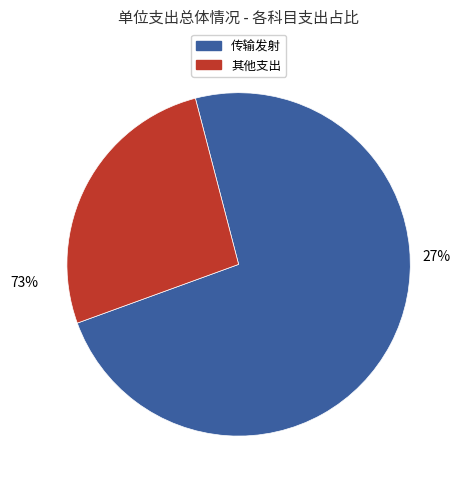

What is the largest slice in the pie chart?

传输发射